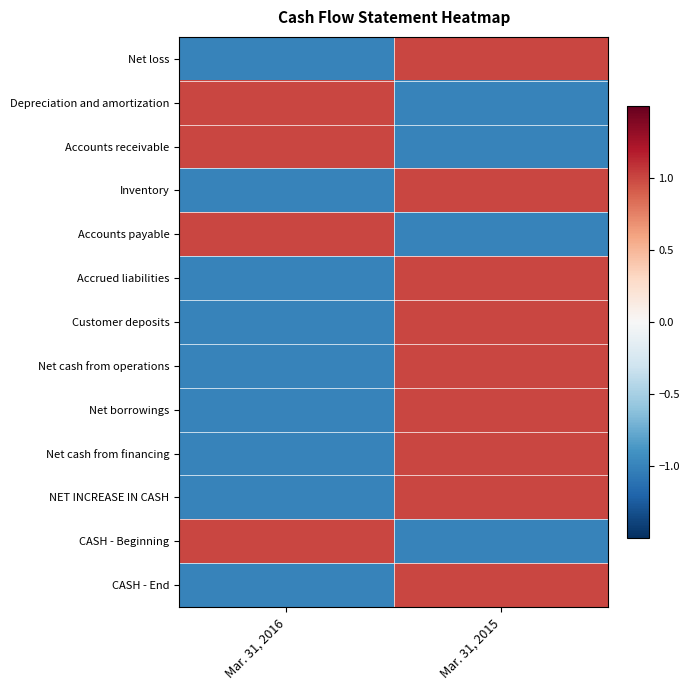

How many series are shown in this chart?

13